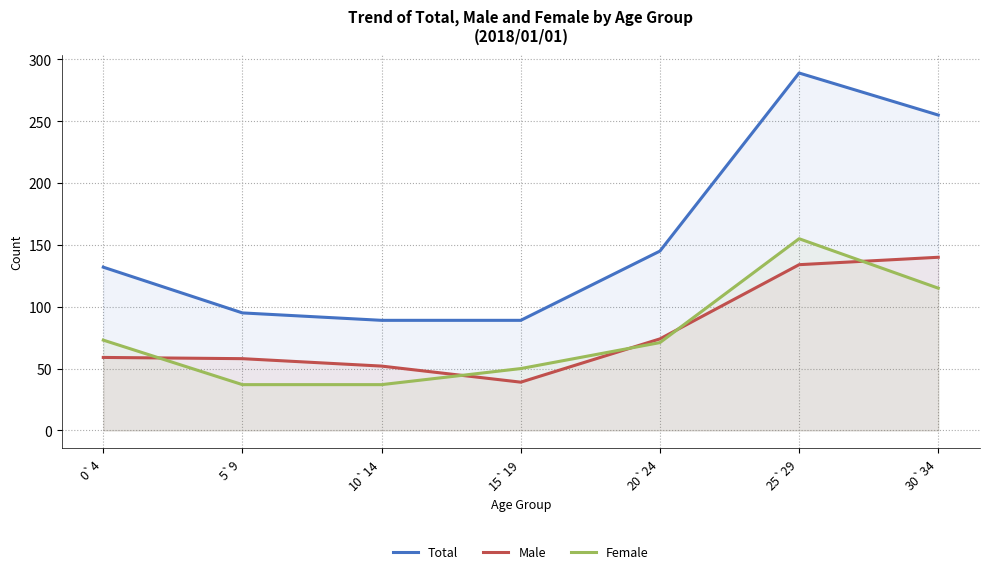

Count the number of categories in the chart.

7